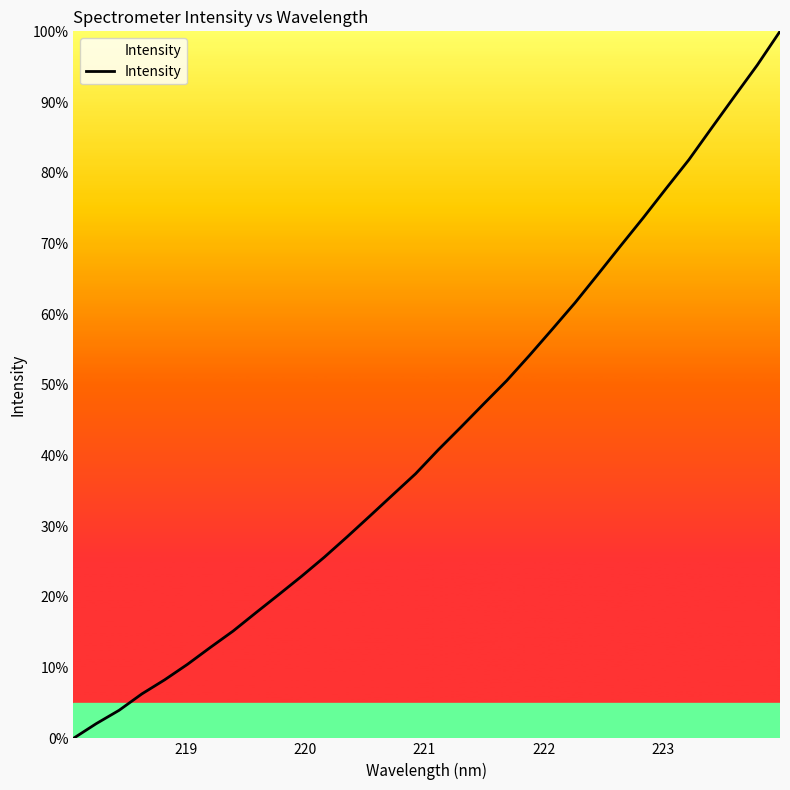

What is the maximum value shown in the chart?

100.0